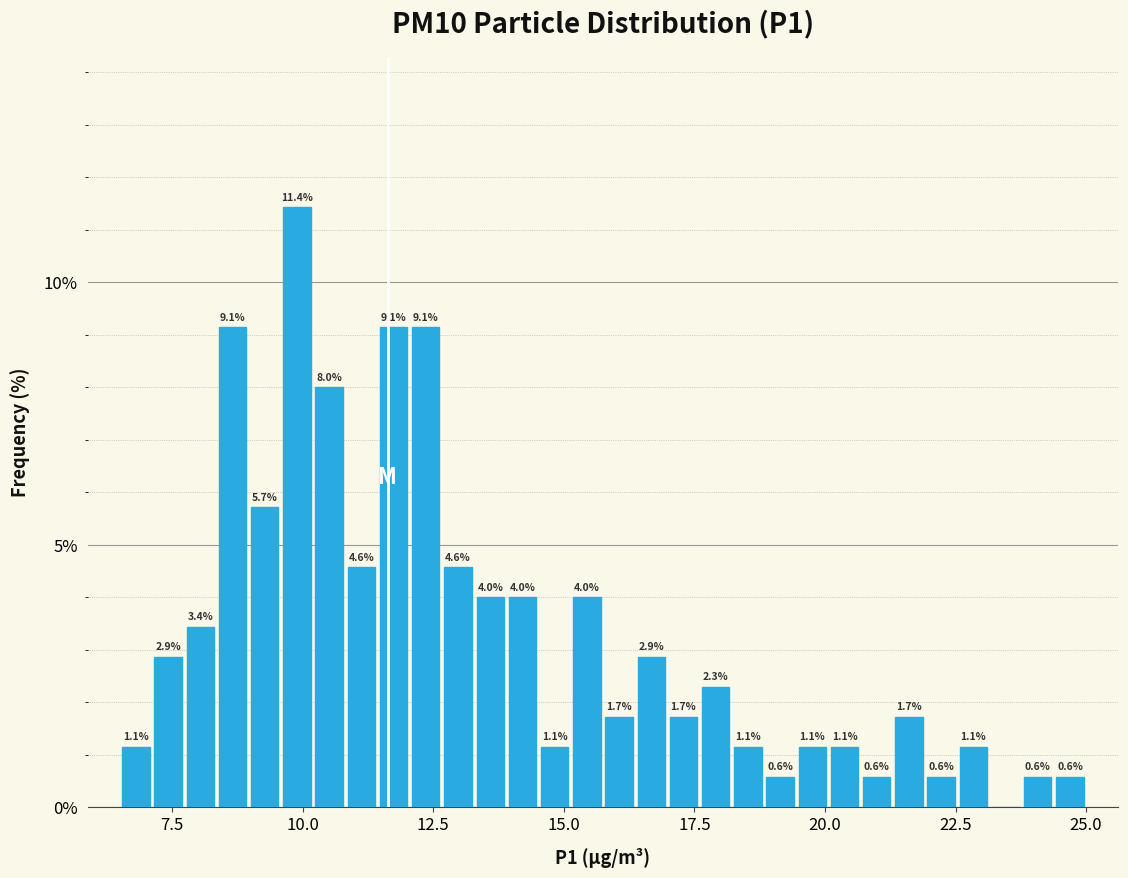

Read against the x-axis, roughly where is the centre of the tallest bar?

10.0